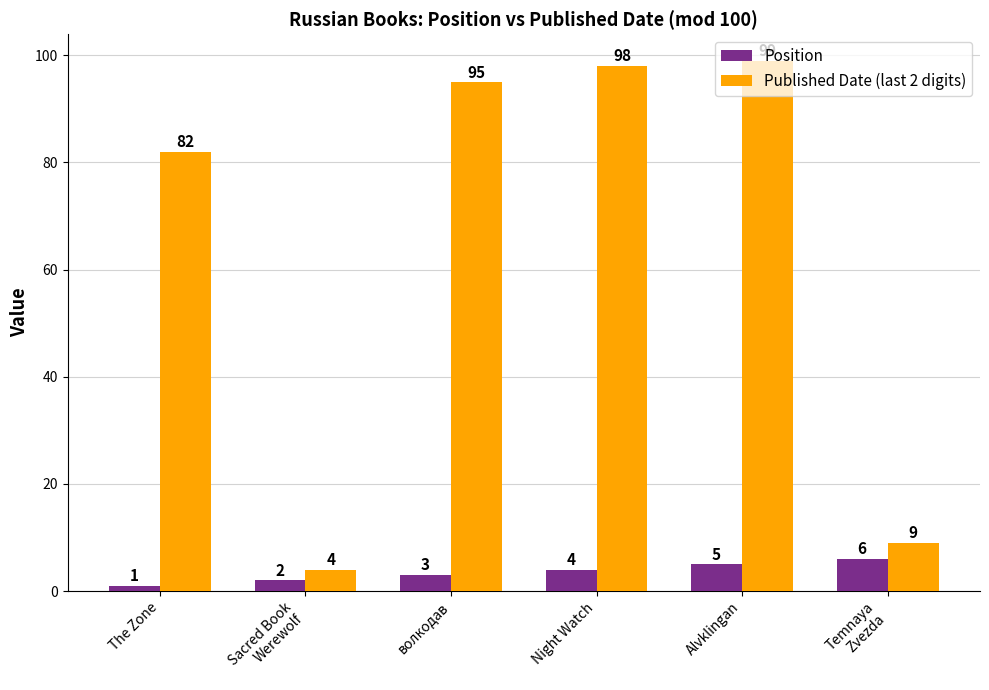

What is the sum of all Published Date (last 2 digits) values?

387